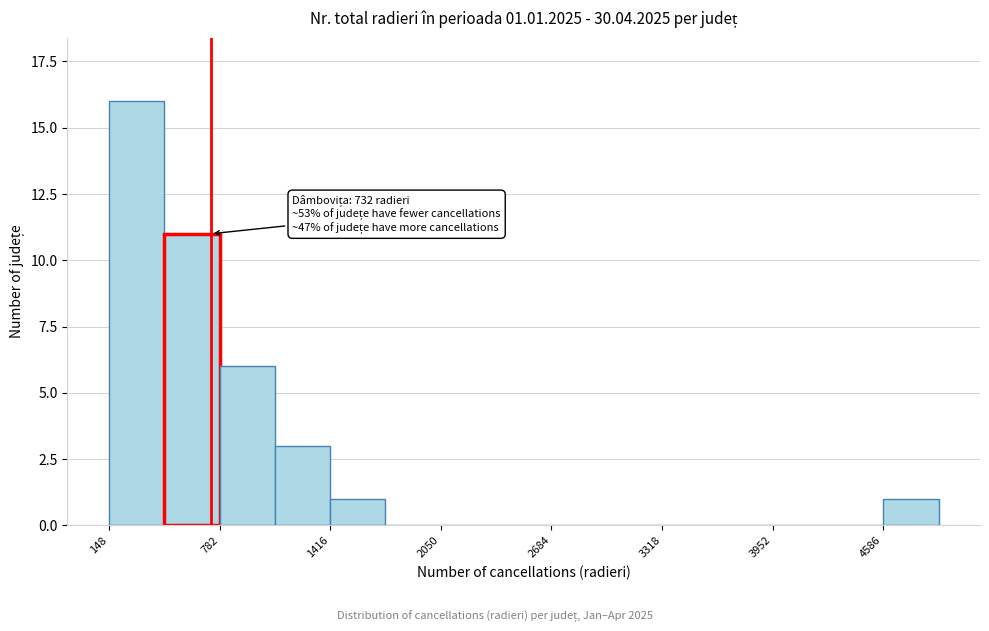

Read against the x-axis, roughly where is the centre of the tallest bar?

300